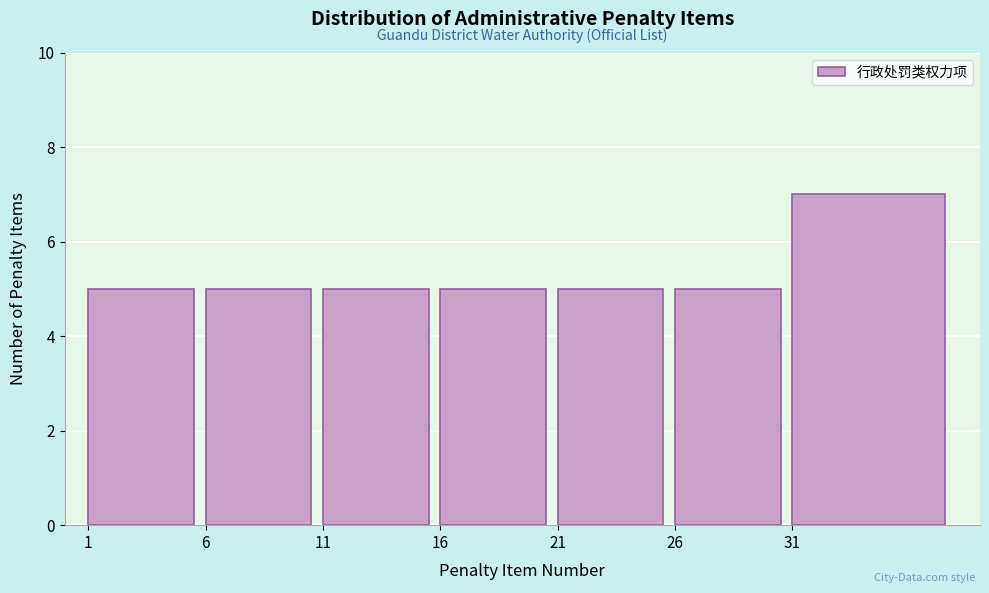

Reading right to left, extract all data points from this chart.

31=7	26=5	21=5	16=5	11=5	6=5	1=5